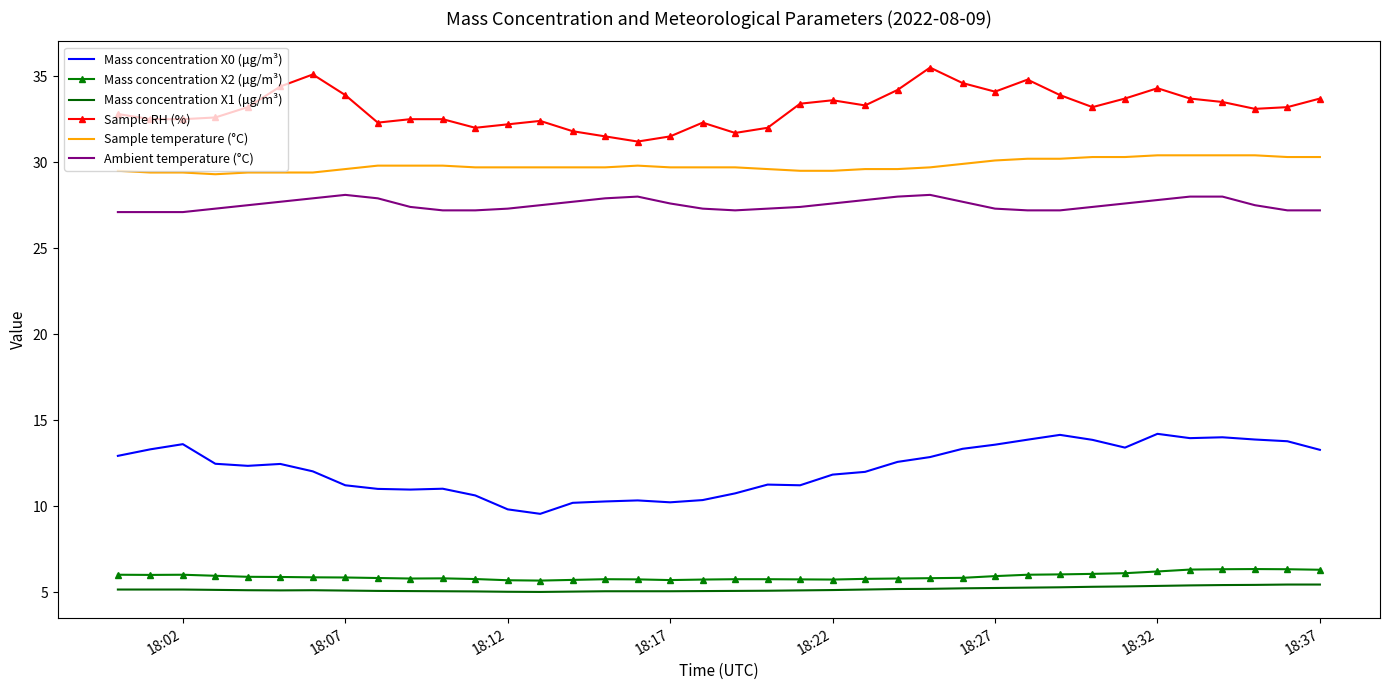

Which series has the largest total across all categories?

Sample RH (%)